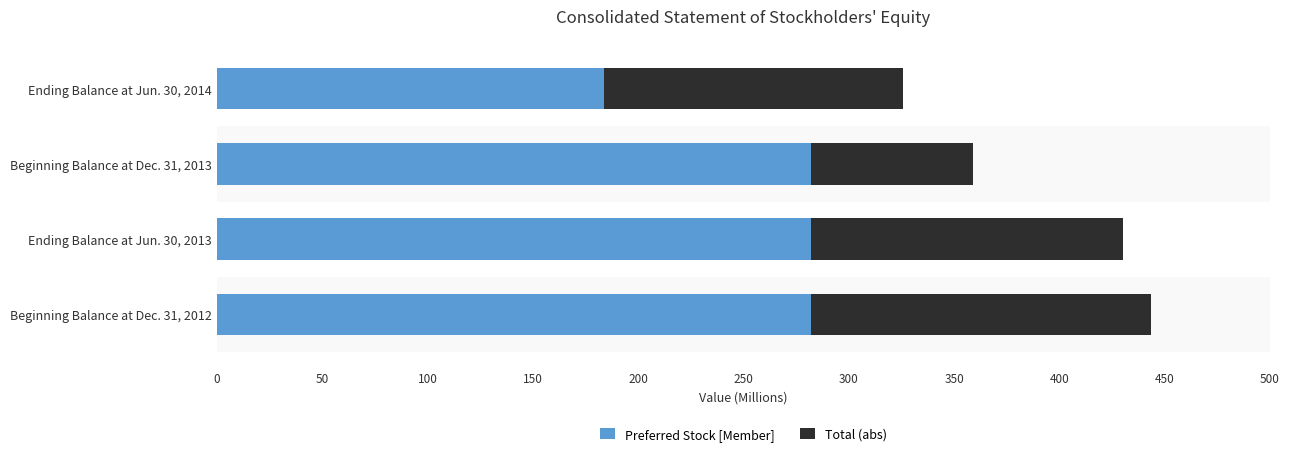

The Preferred Stock [Member] series shows 281.9 at Ending Balance at Jun. 30, 2013. True or false?

True